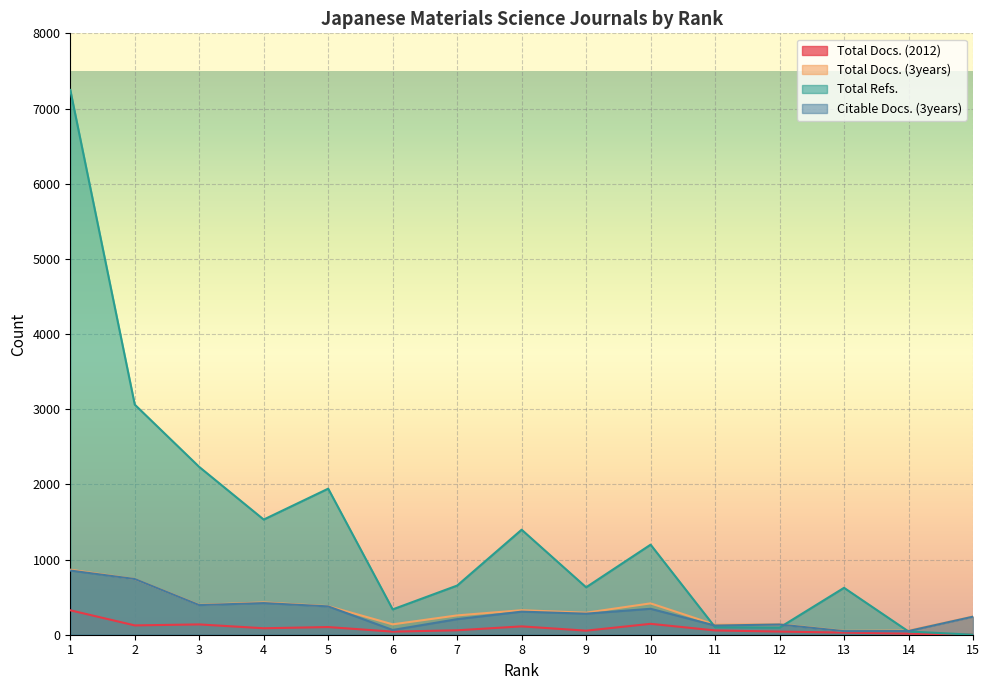

At which category is the sum across all series the highest?

1